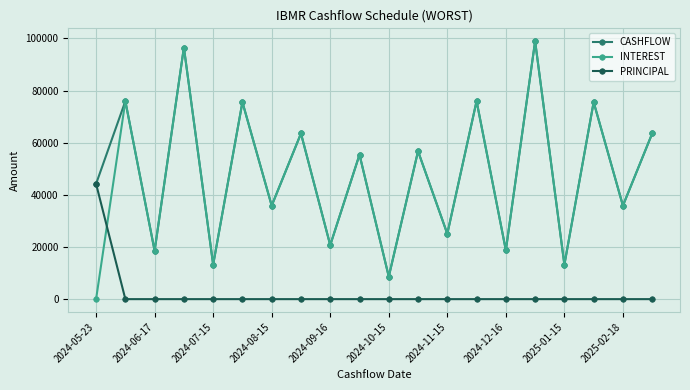

How many lines are shown in the chart?

3